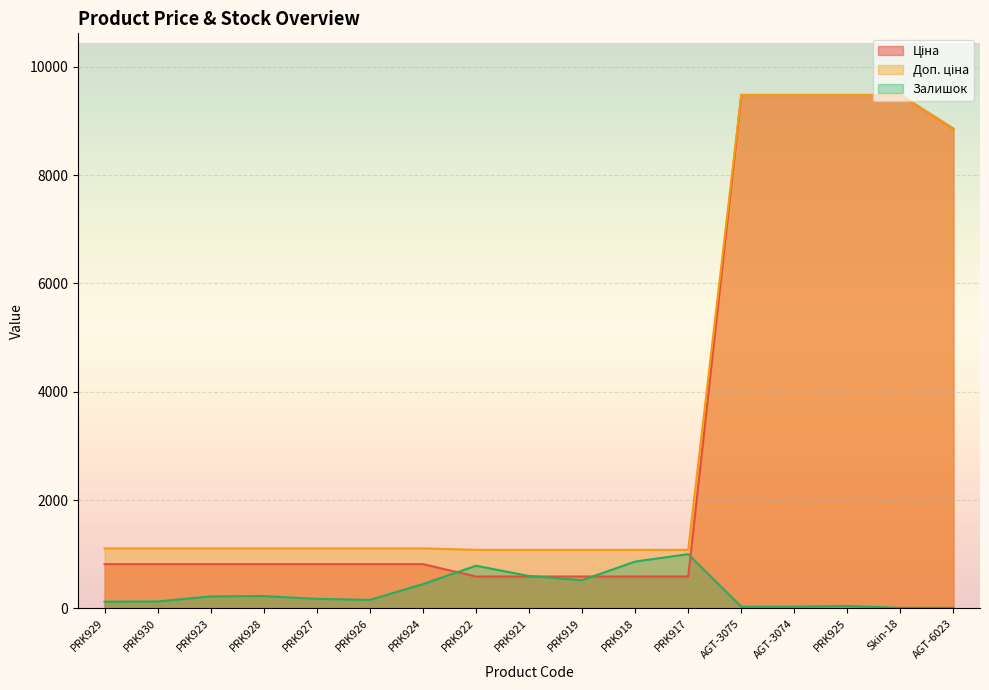

Reading left to right, transcribe all the data shown in this chart.

Ціна: 818.5	818.5	818.5	818.5	818.5	818.5	818.5	589.9	589.9	589.9	589.9	589.9	9480.1	9480.1	9480.1	9480.1	8856.7
Доп. ціна: 1109.2	1109.2	1109.2	1109.2	1109.2	1109.2	1109.2	1081.7	1081.7	1081.7	1081.7	1081.7	9480.1	9480.1	9480.1	9480.1	8856.7
Залишок: 125.0	129.0	223.0	229.0	178.0	158.0	450.0	789.0	600.0	522.0	866.0	1003.0	32.0	33.0	46.0	11.0	11.0